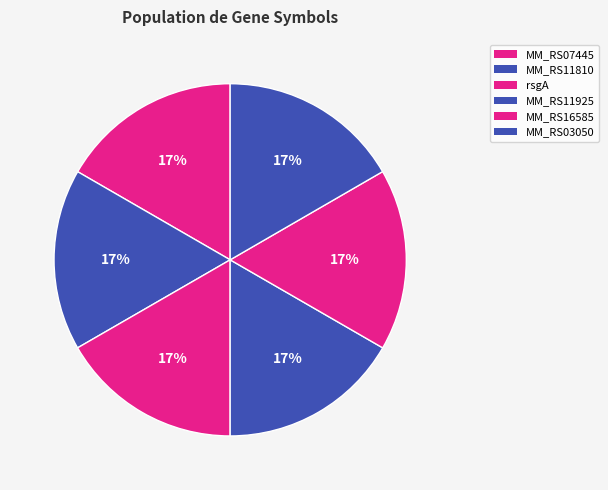

True or false: MM_RS07445 accounts for 17% of the total.

True